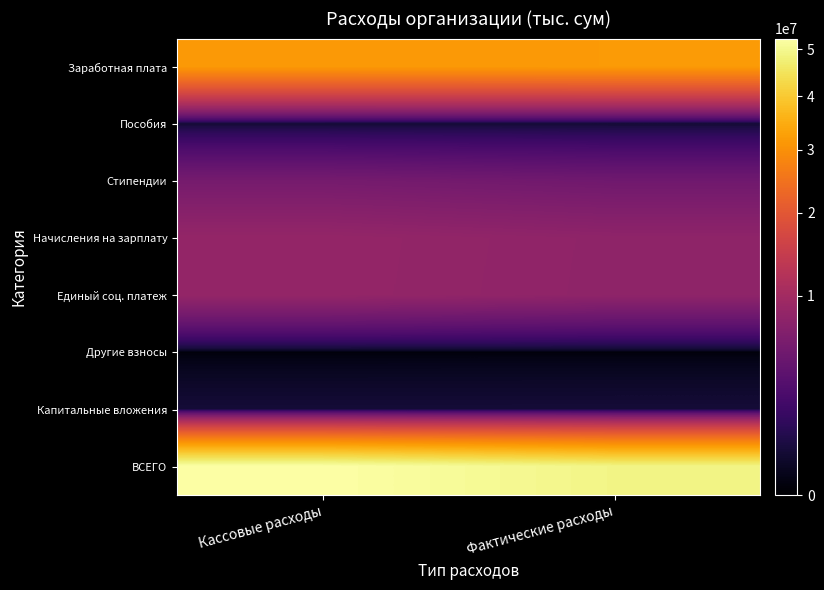

Reading left to right, extract all data points from this chart.

Заработная плата: Кассовые расходы=31511669.4	Фактические расходы=31648745.7
Пособия: Кассовые расходы=438354.2	Фактические расходы=416504.7
Стипендии: Кассовые расходы=5598466.5	Фактические расходы=5115706.7
Начисления на зарплату: Кассовые расходы=8463305.1	Фактические расходы=7919409.4
Единый соц. платеж: Кассовые расходы=8445586.1	Фактические расходы=7901690.4
Другие взносы: Кассовые расходы=17719.0	Фактические расходы=17719.0
Капитальные вложения: Кассовые расходы=495400.0	Фактические расходы=502167.2
ВСЕГО: Кассовые расходы=52363614.0	Фактические расходы=49051962.5